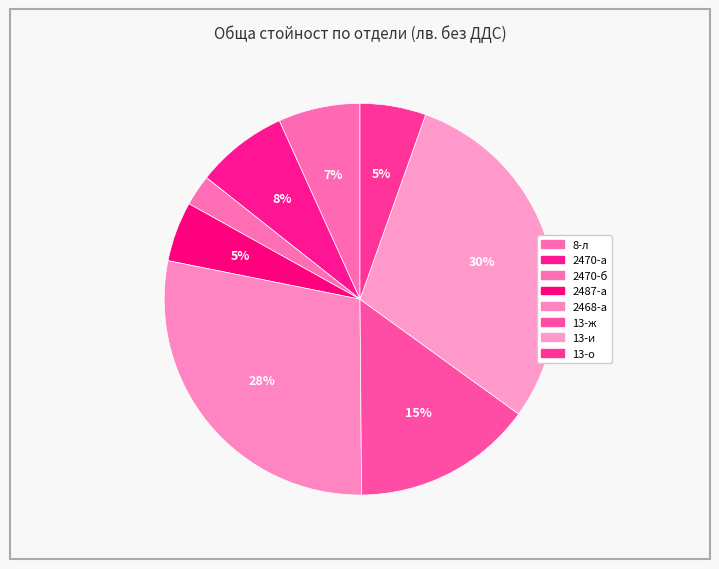

Which slice is the smallest?

2470-б